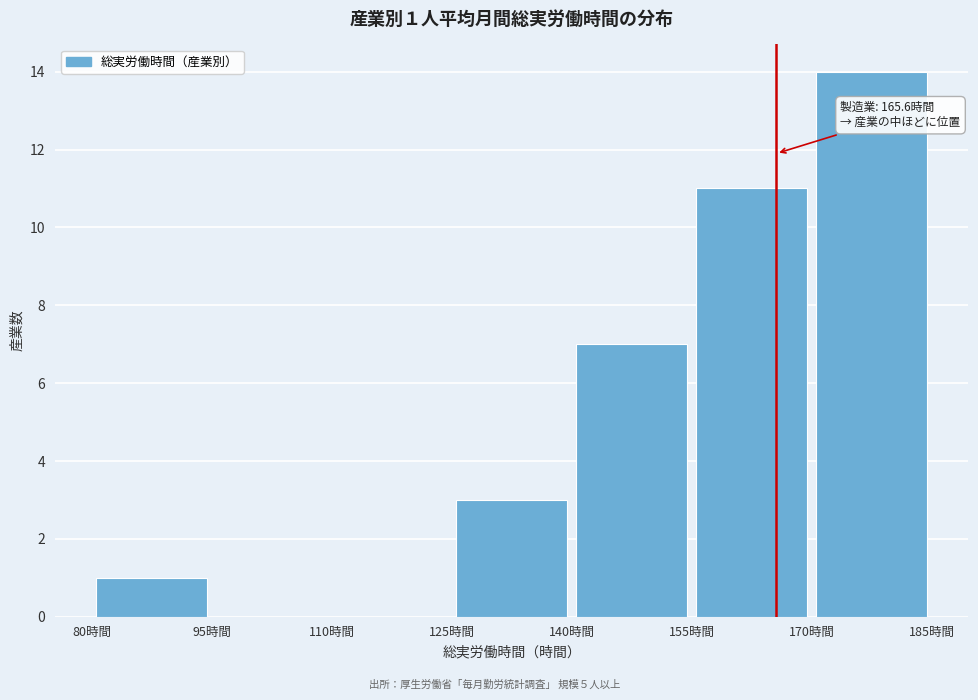

Which range on the x-axis has the tallest bar?

170 to 185